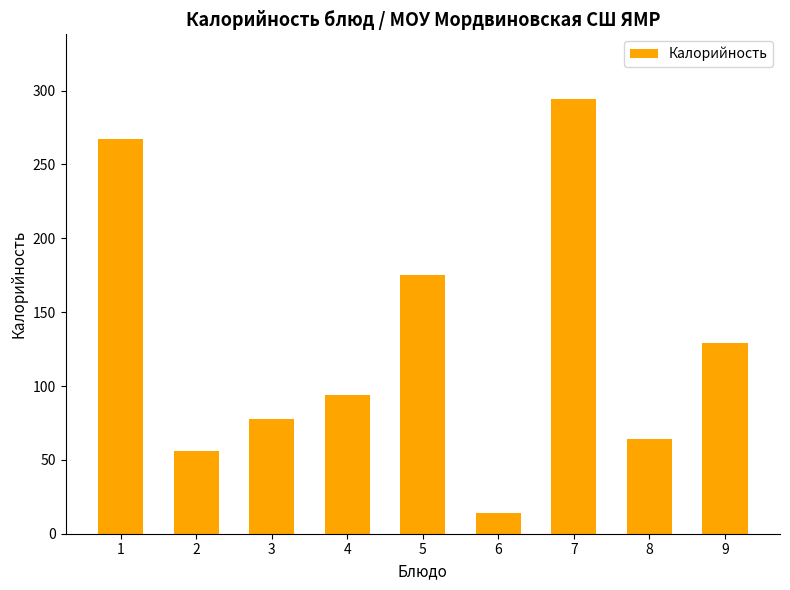

What is the change in value from 1 to 7?

+27